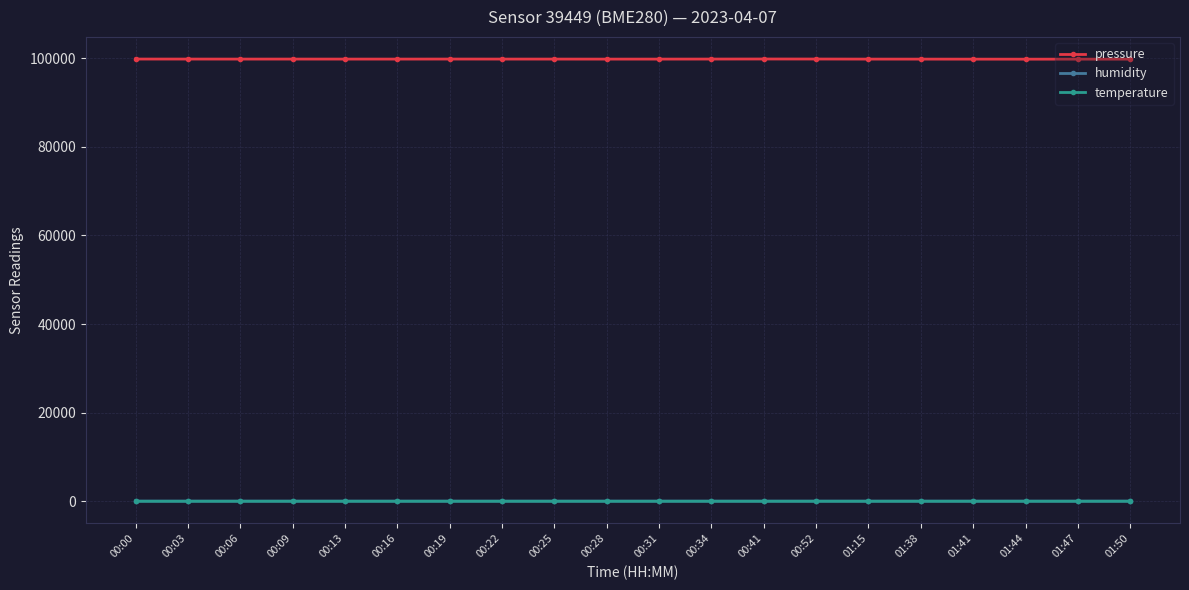

What is the average value of the pressure series?

99765.7